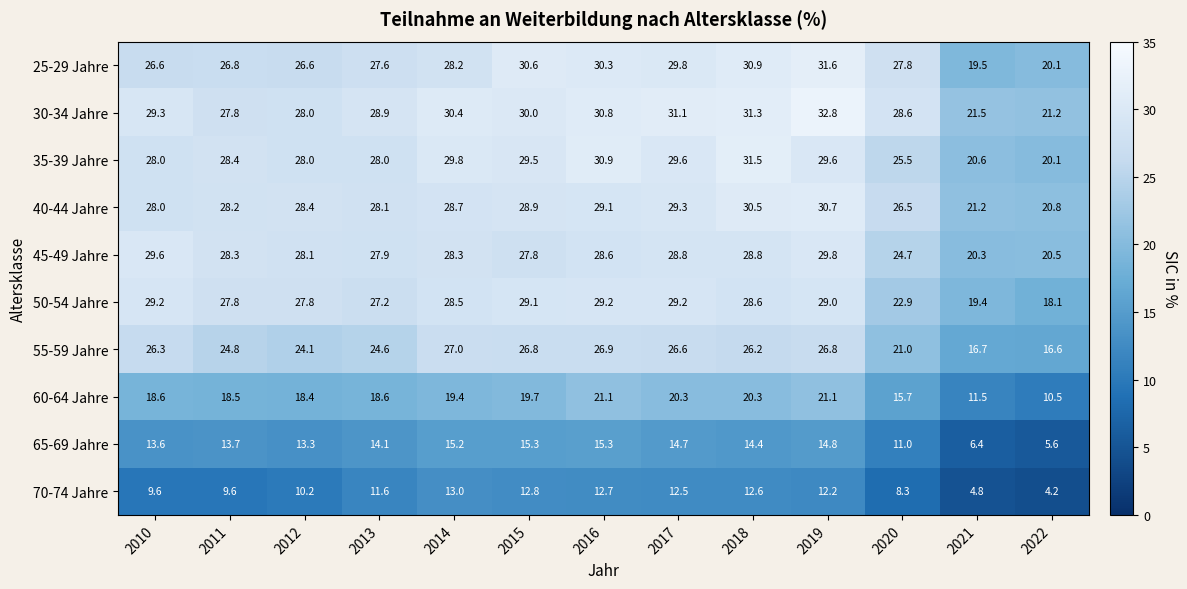

What is the difference between the maximum and minimum values in the 50-54 Jahre series?

11.1